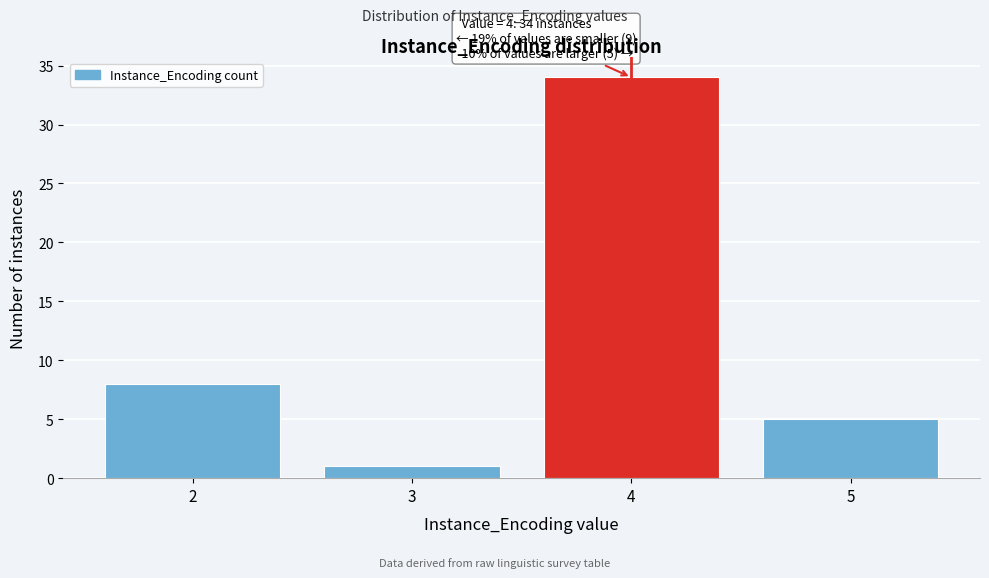

Reading right to left, what are all the values shown in this chart?

5=5	4=34	3=1	2=8